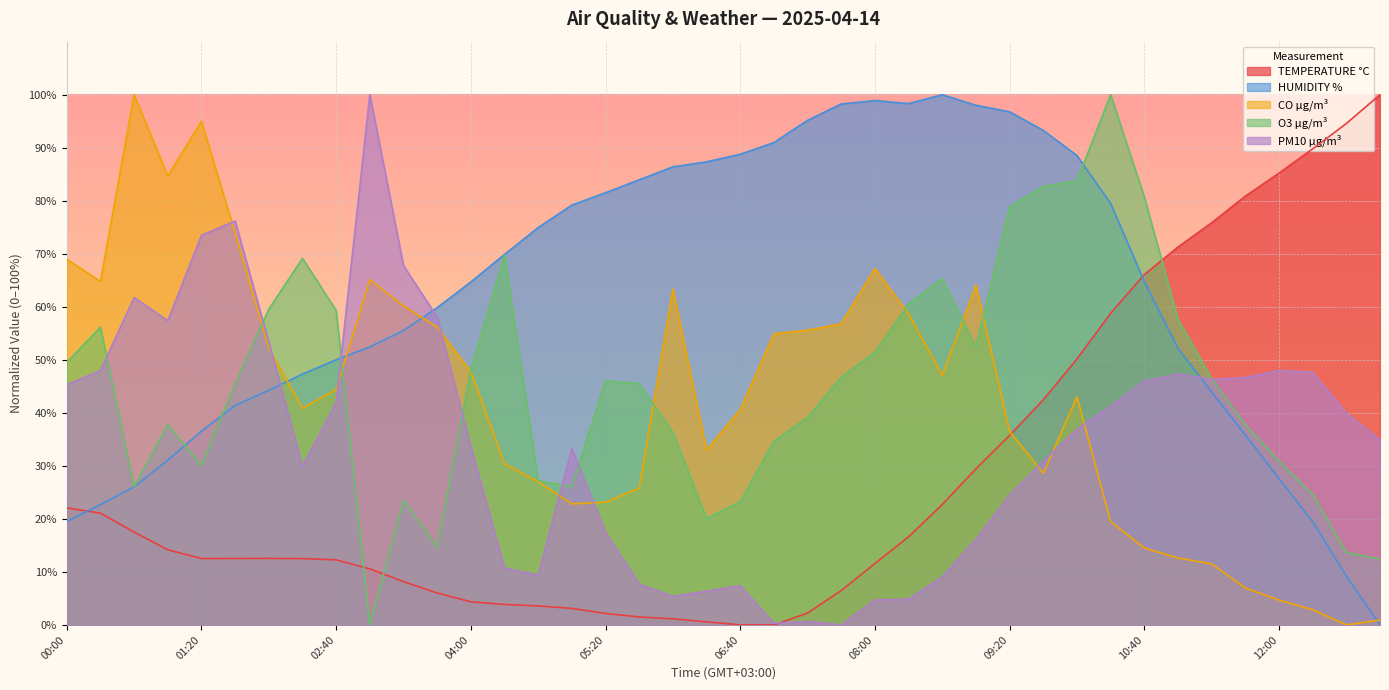

What is the difference between the TEMPERATURE °C values at 11:00 and 01:00?

57.1